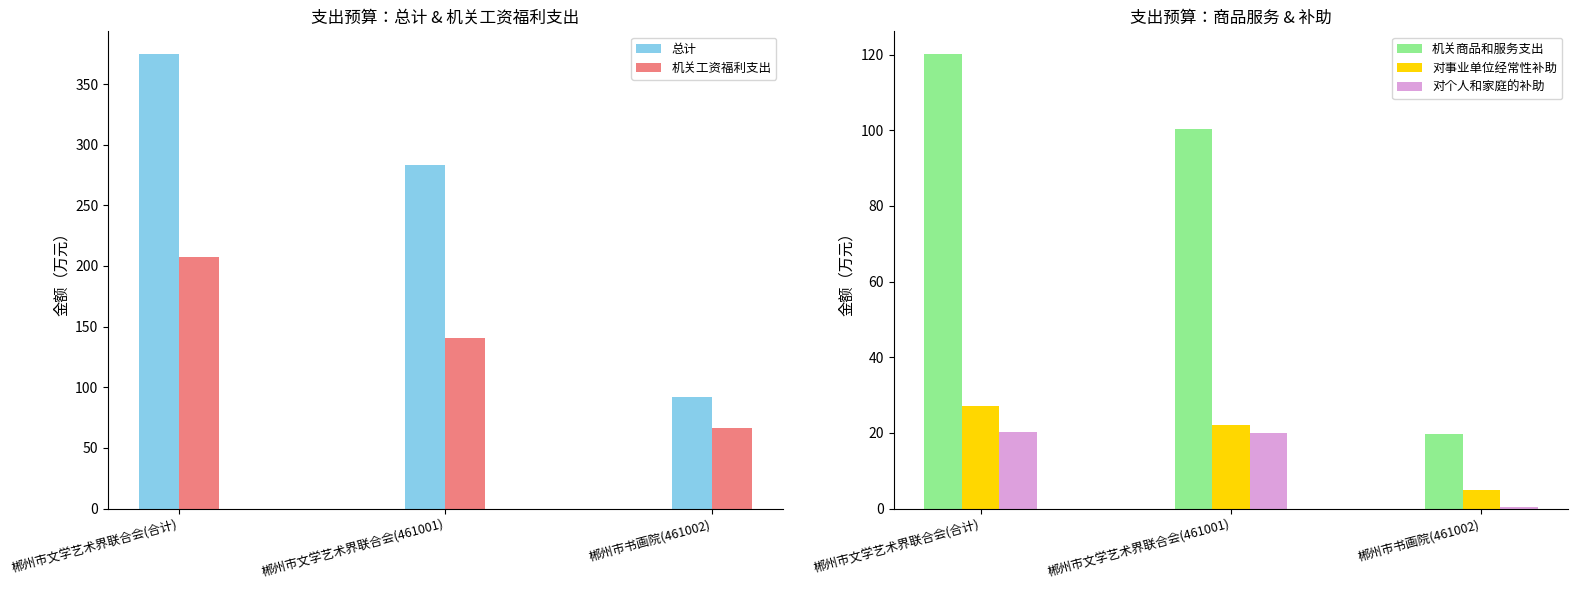

What are all the series names shown in the legend?

总计, 机关工资福利支出, 机关商品和服务支出, 对事业单位经常性补助, 对个人和家庭的补助